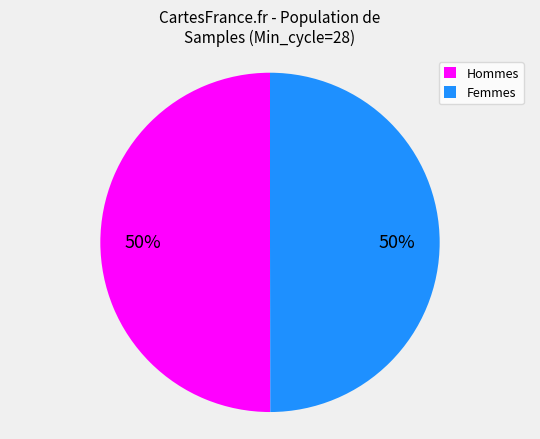

How many slices are in this pie chart?

2